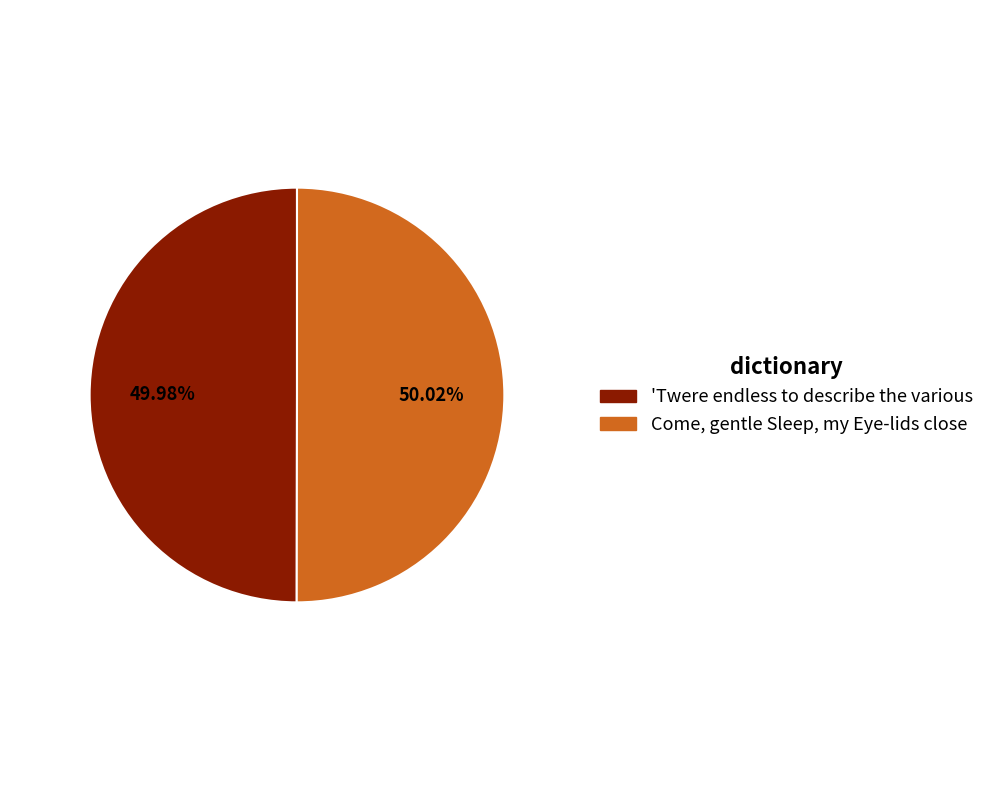

To the nearest percent, what is the average slice percentage?

50%